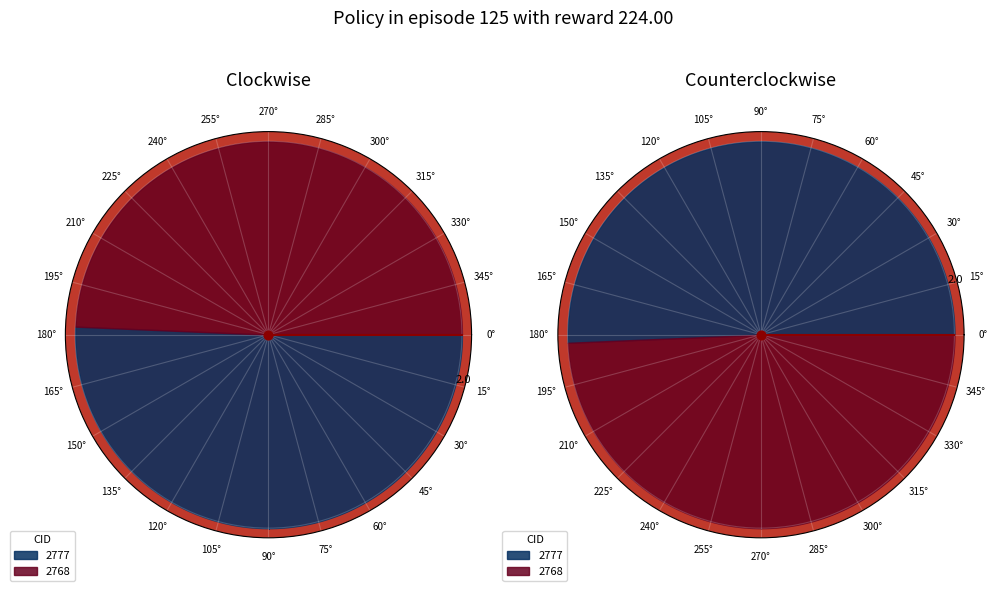

Is there a majority slice in this chart?

Yes